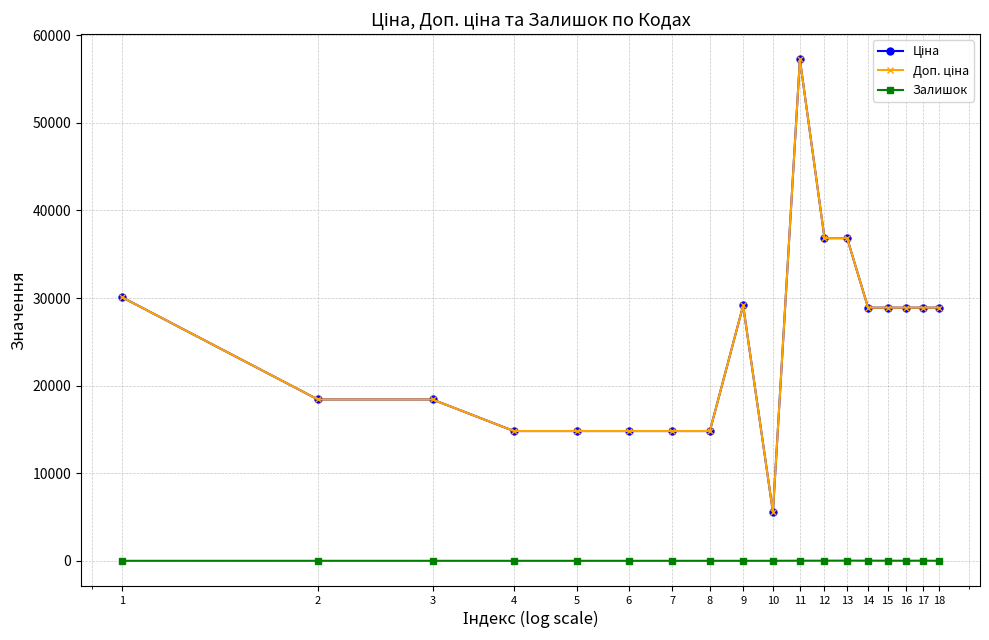

At which label does Ціна reach its minimum?

10